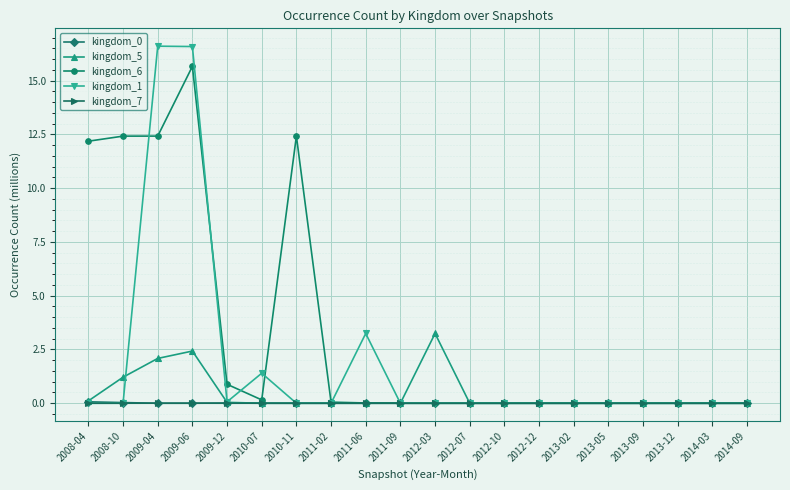

What is the sum of the kingdom_1 values at 2009-12 and 2010-11?

0.1